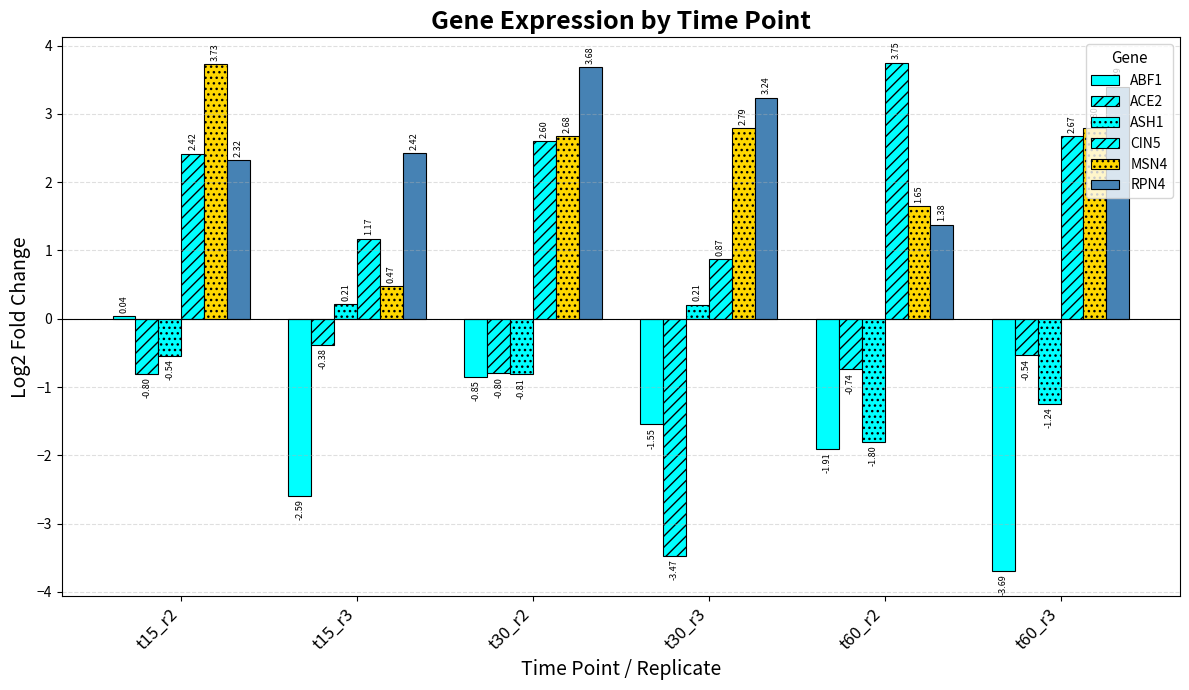

How many values in the RPN4 series exceed 3?

3